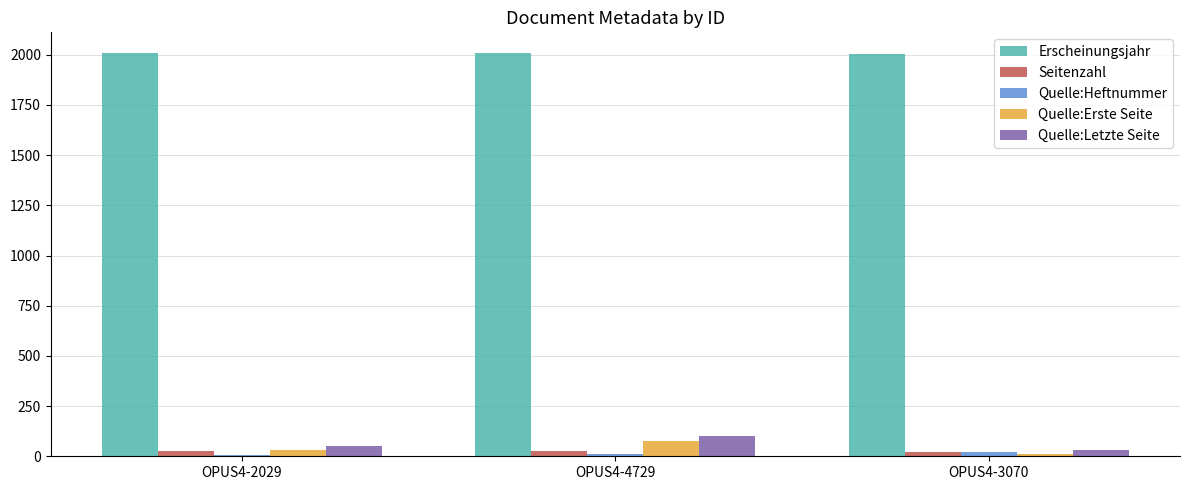

At how many categories does at least one series exceed 177?

3